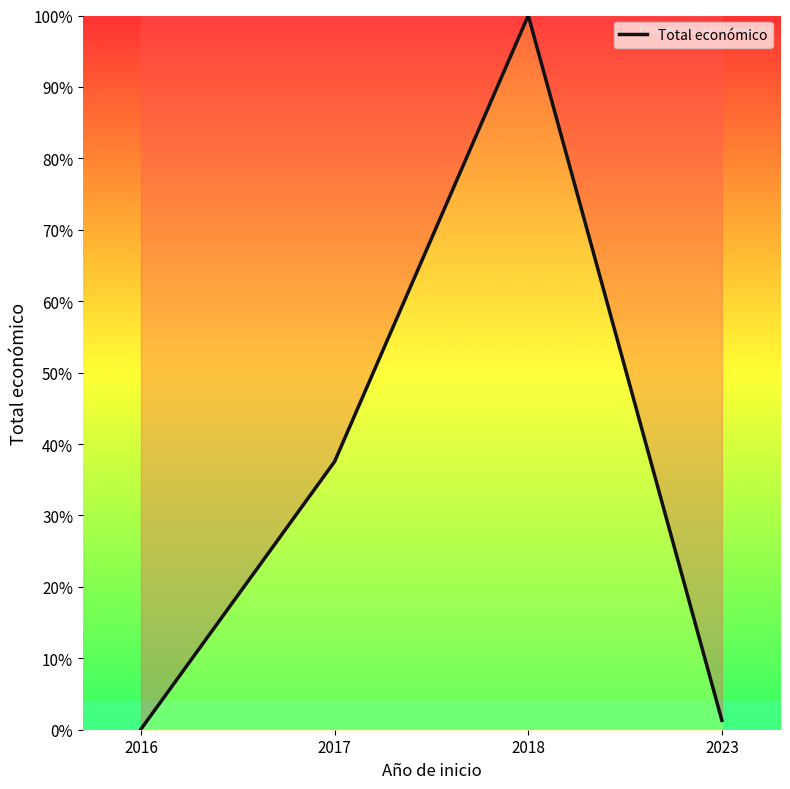

Does the chart display data point markers on the line(s)?

No